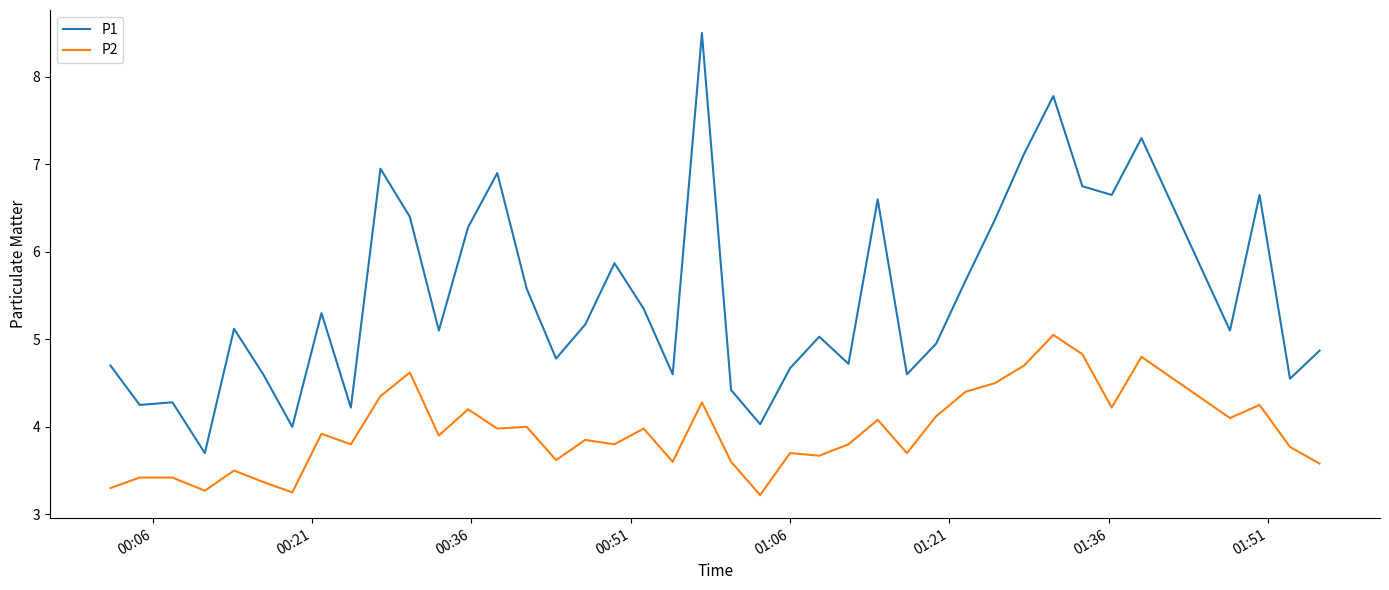

True or false: P2 and P1 intersect in this chart.

False